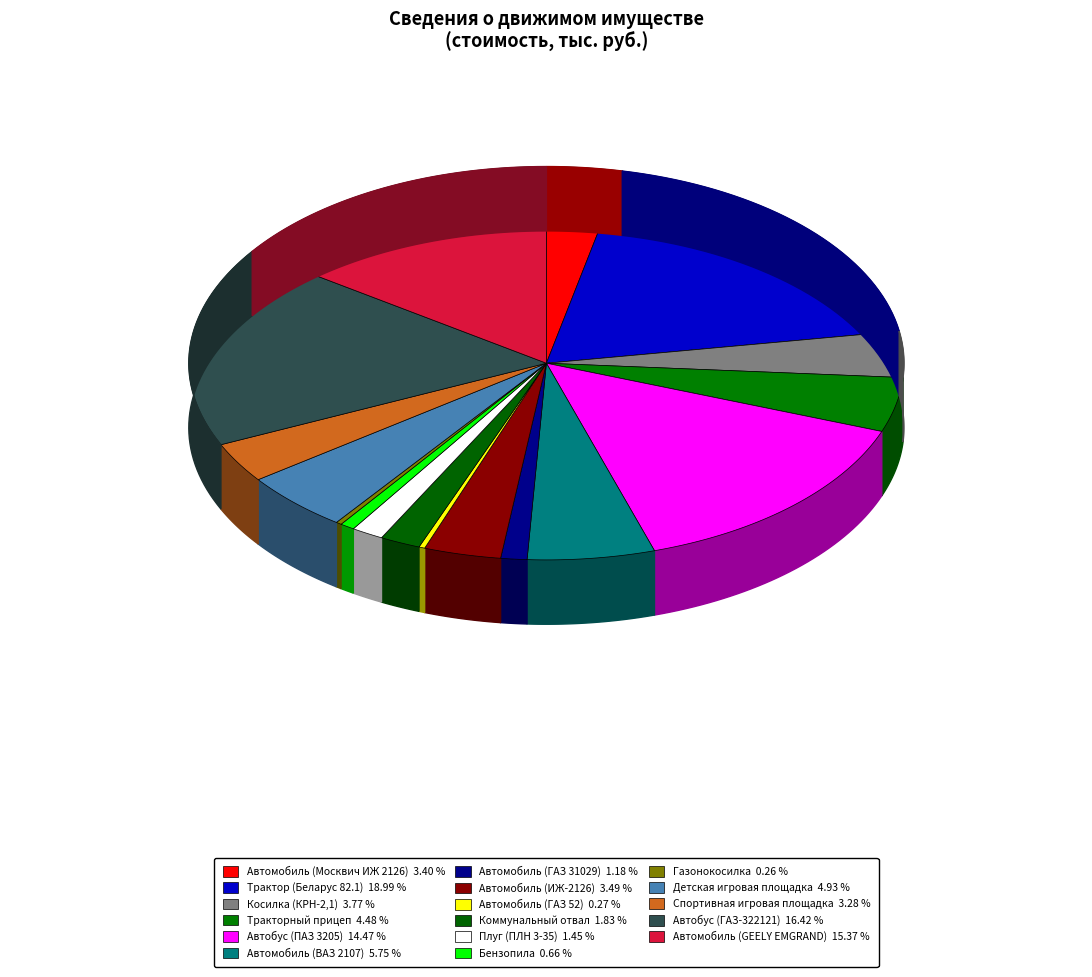

Rank the categories by value from lowest to highest.

Газонокосилка, Автомобиль (ГАЗ 52), Бензопила, Автомобиль (ГАЗ 31029), Плуг (ПЛН 3-35), Коммунальный отвал, Спортивная игровая площадка, Автомобиль (Москвич ИЖ 2126), Автомобиль (ИЖ-2126), Косилка (КРН-2,1), Тракторный прицеп, Детская игровая площадка, Автомобиль (ВАЗ 2107), Автобус (ПАЗ 3205), Автомобиль (GEELY EMGRAND), Автобус (ГАЗ-322121), Трактор (Беларус 82.1)